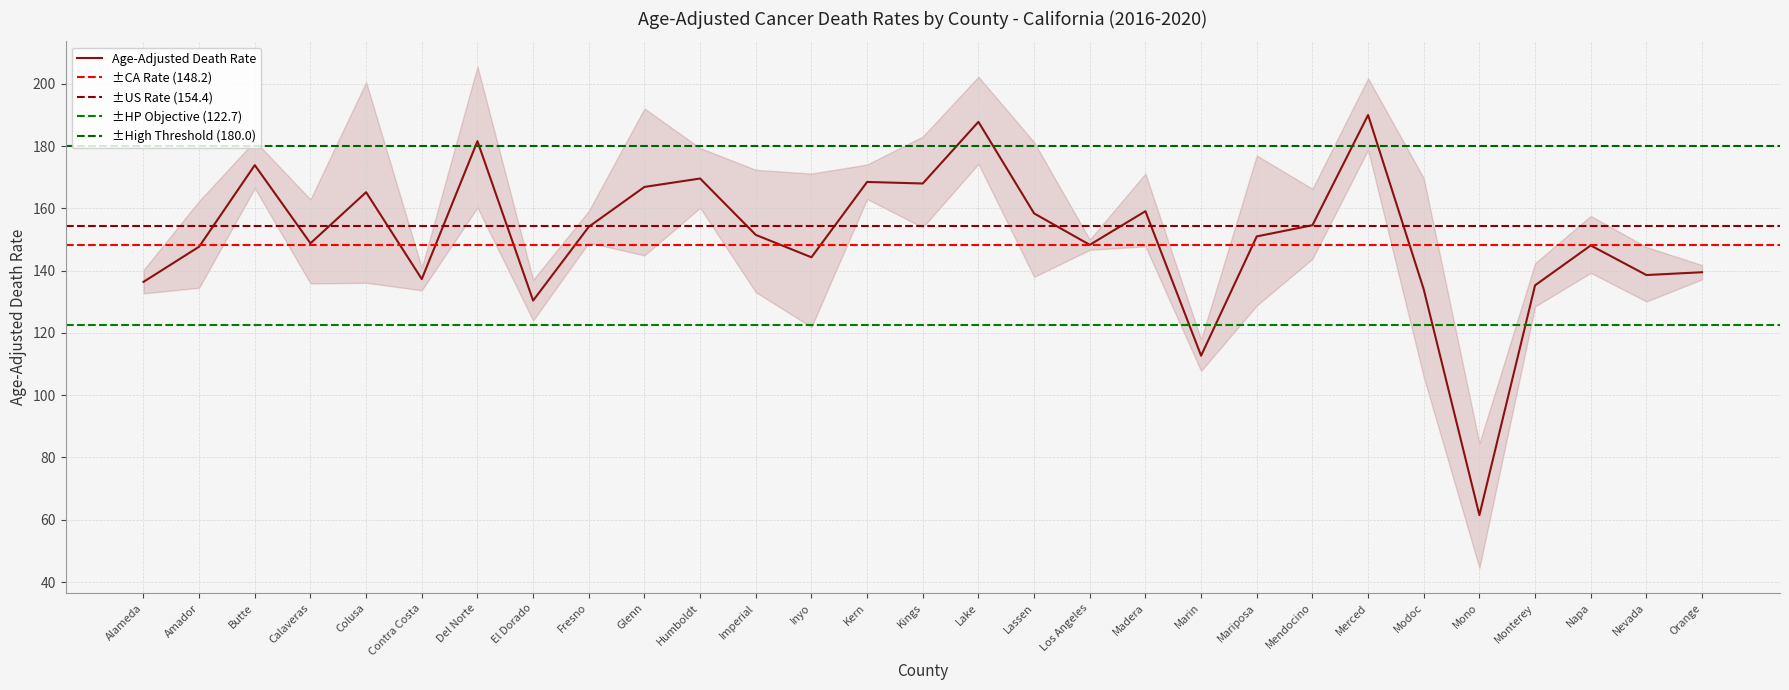

Does the chart display data point markers on the line(s)?

No